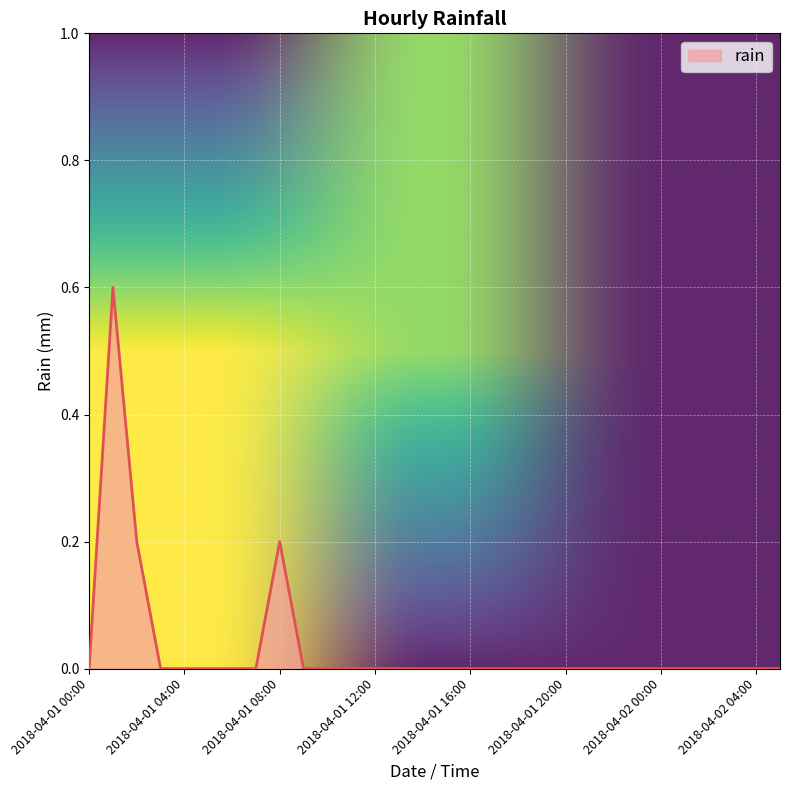

Which has a higher value, 2018-04-01 18:00 or 2018-04-01 22:00?

2018-04-01 18:00